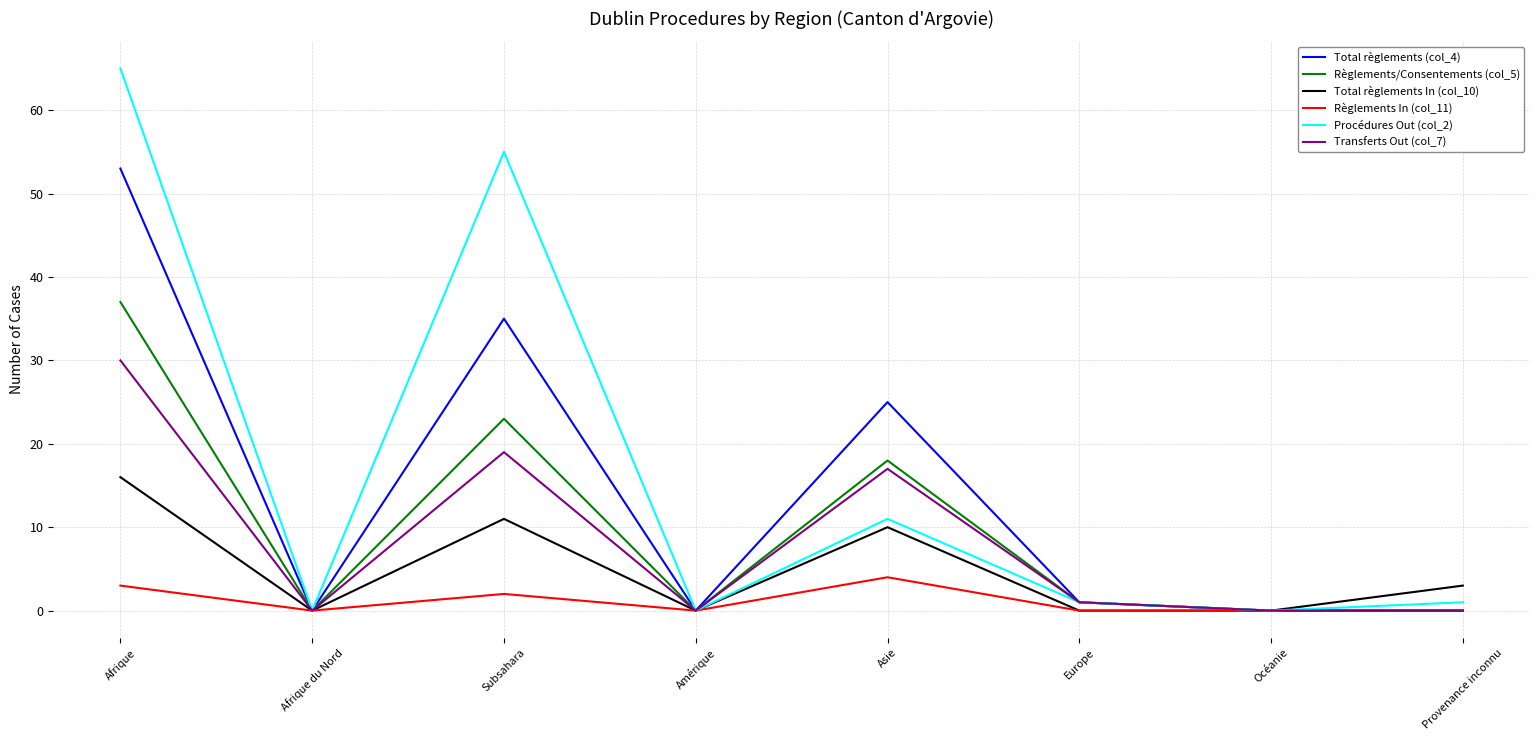

Is it true that Procédures Out (col_2) equals 0 at Amérique?

True